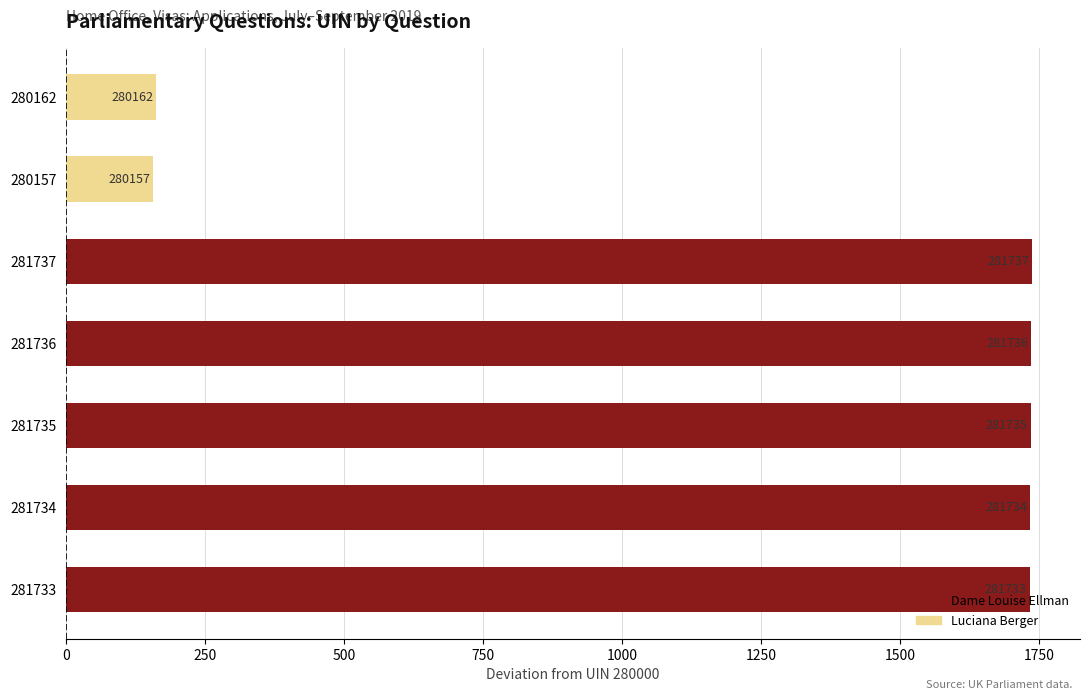

How many bars are there in total?

7